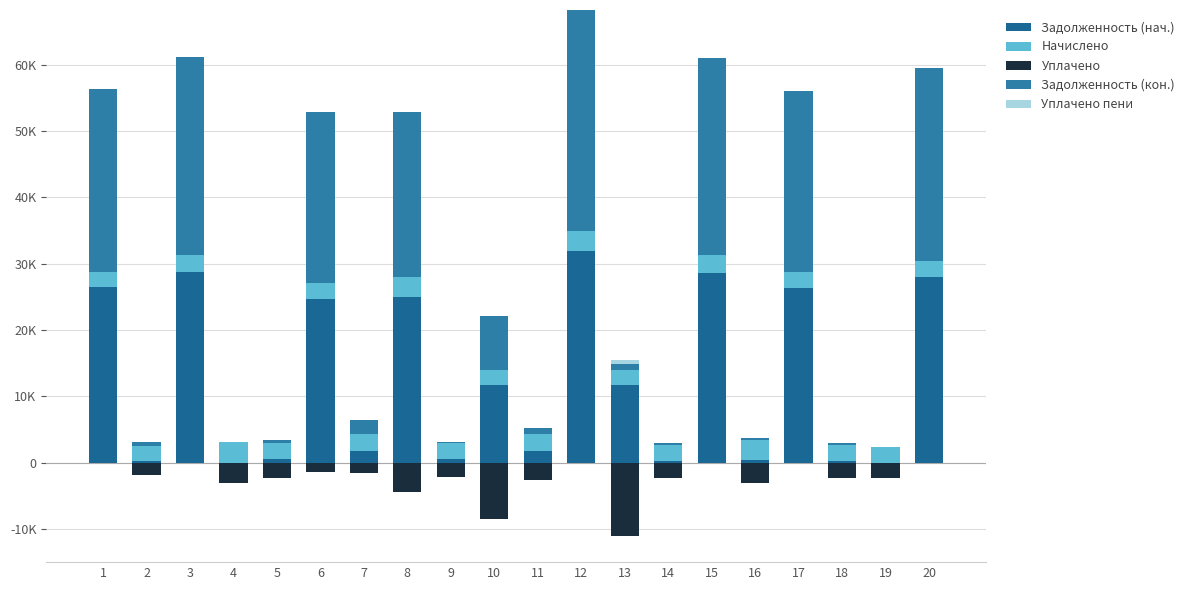

At which category is the sum across all series the highest?

12